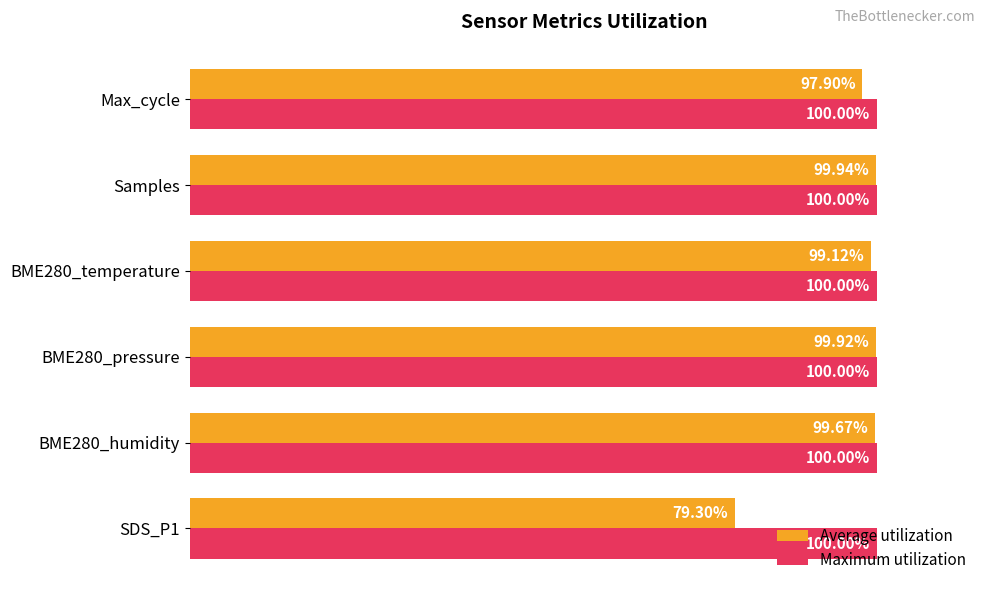

Which series changed the most between SDS_P1 and BME280_humidity?

Average utilization